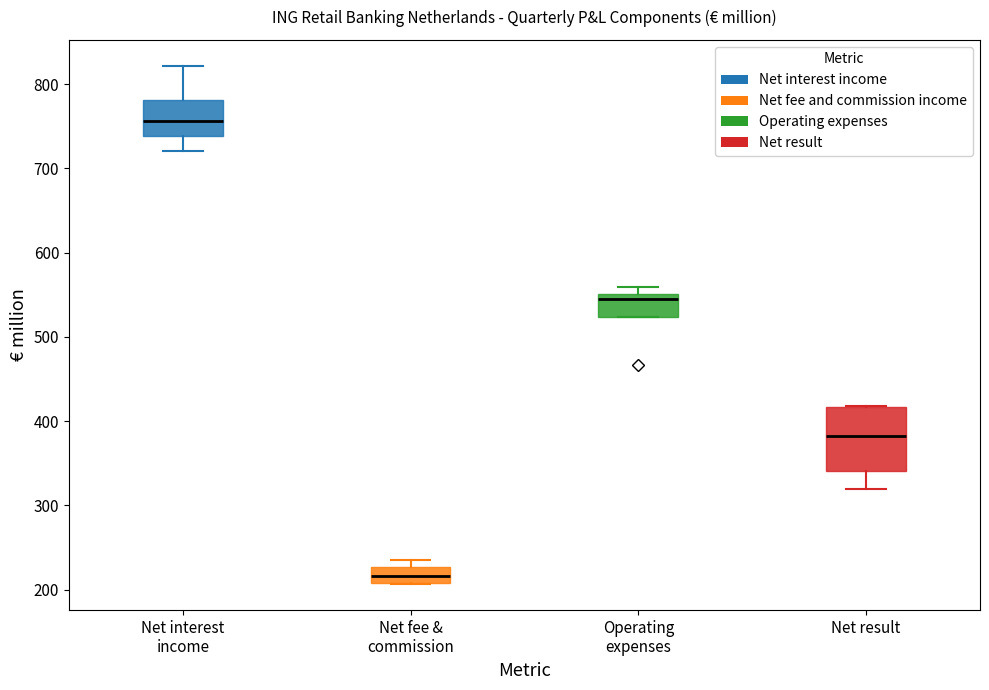

Which box is the tallest, from its lower edge to its upper edge?

Net result